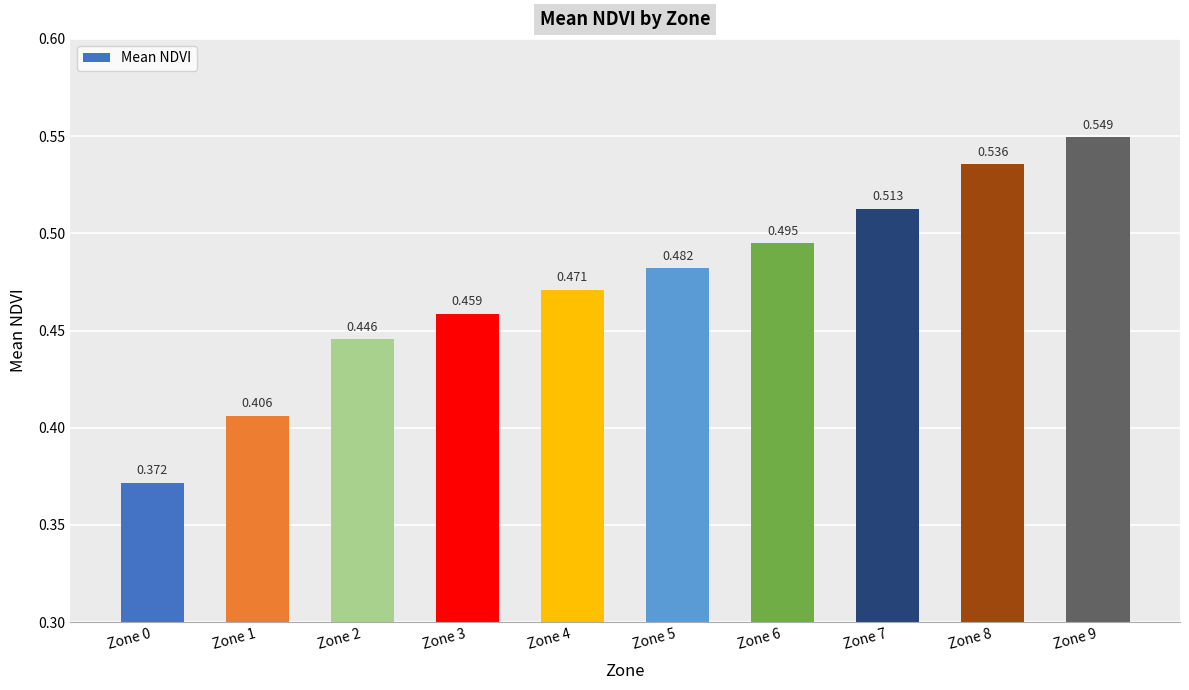

How many bars are there in total?

10